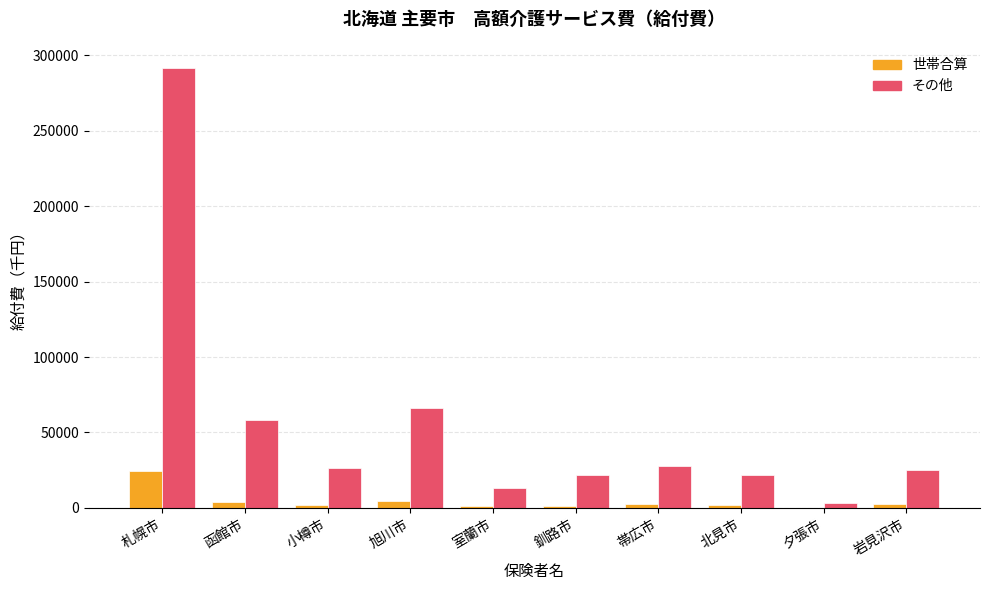

Which category has the highest value across all series?

札幌市